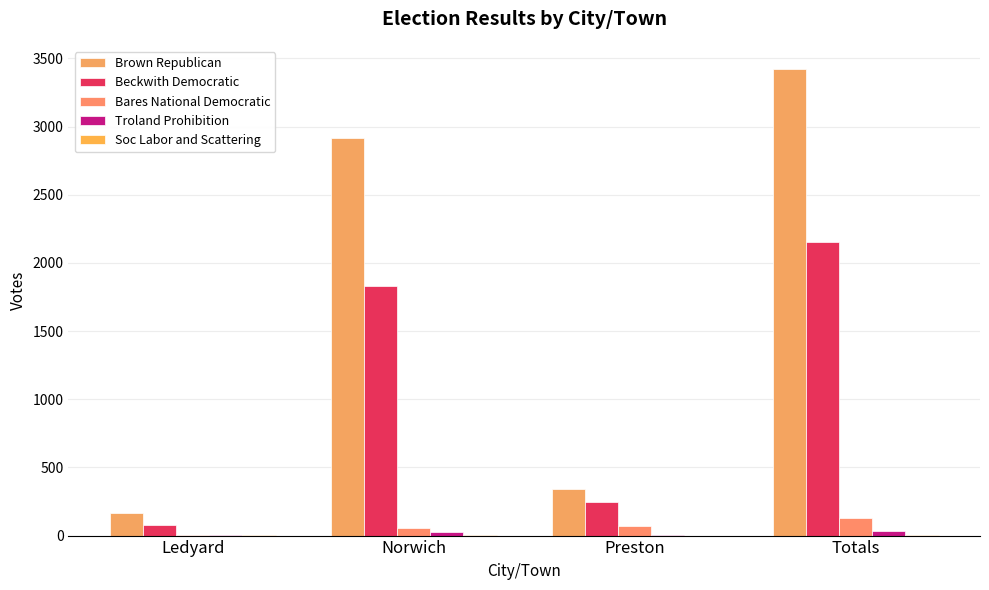

Reading left to right, transcribe all the data shown in this chart.

Brown Republican: 162	2917	342	3421
Beckwith Democratic: 75	1833	245	2153
Bares National Democratic: 5	55	69	129
Troland Prohibition: 2	25	3	30
Soc Labor and Scattering: 1	3	0	4